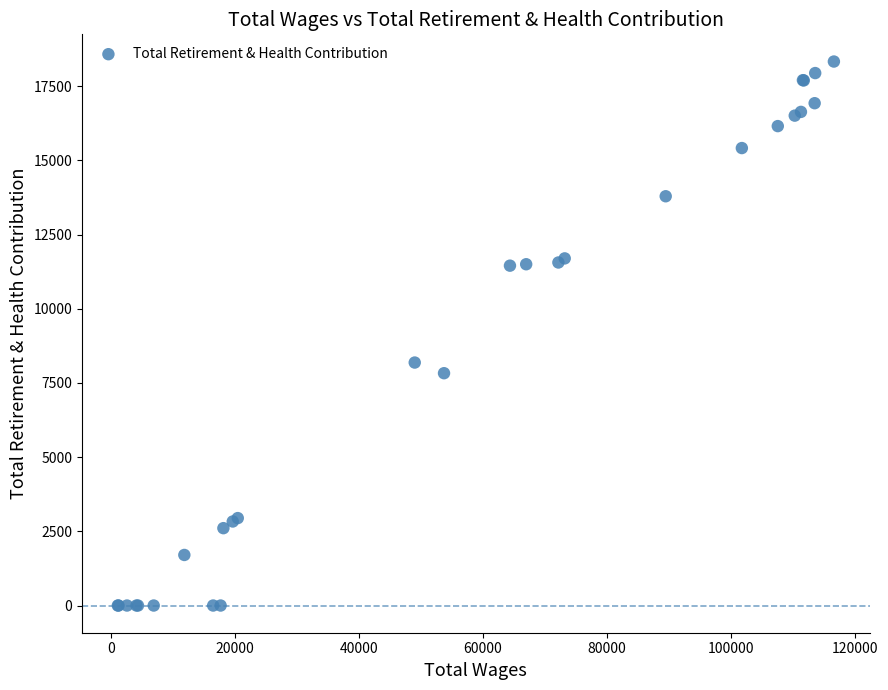

What Y value in the scatter plot is closest to 9166?

8188